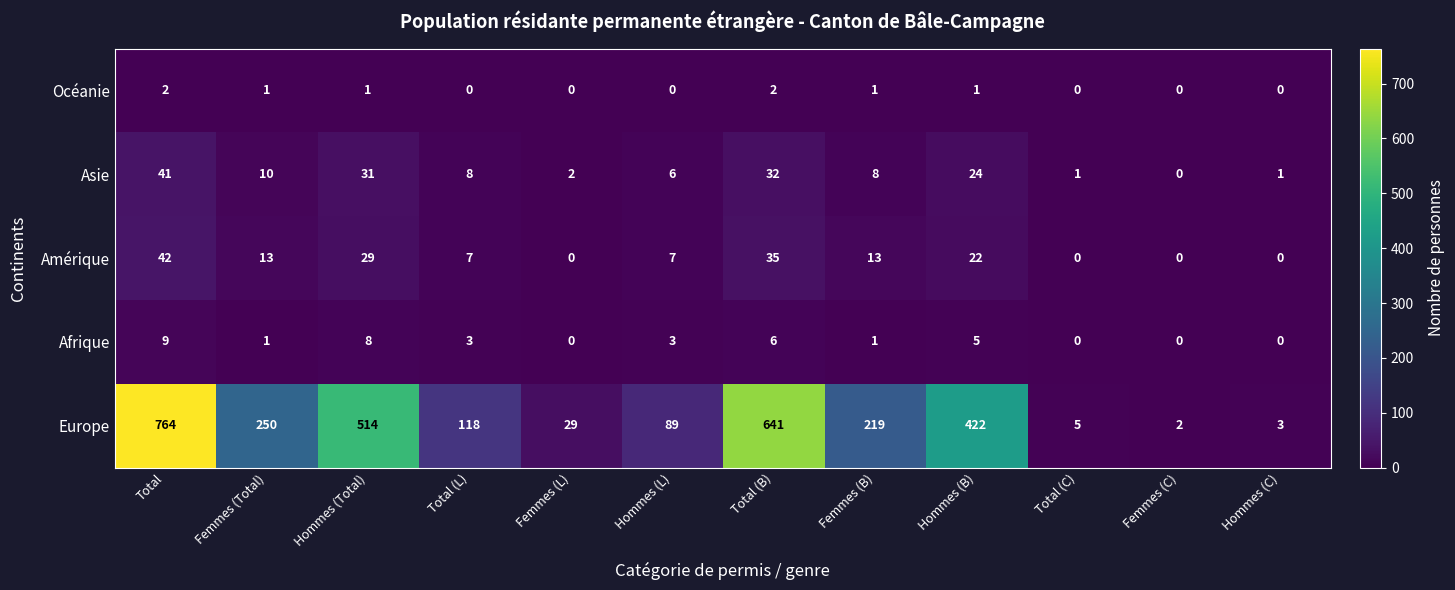

What is the spread (max minus min) of values at Total (L)?

118